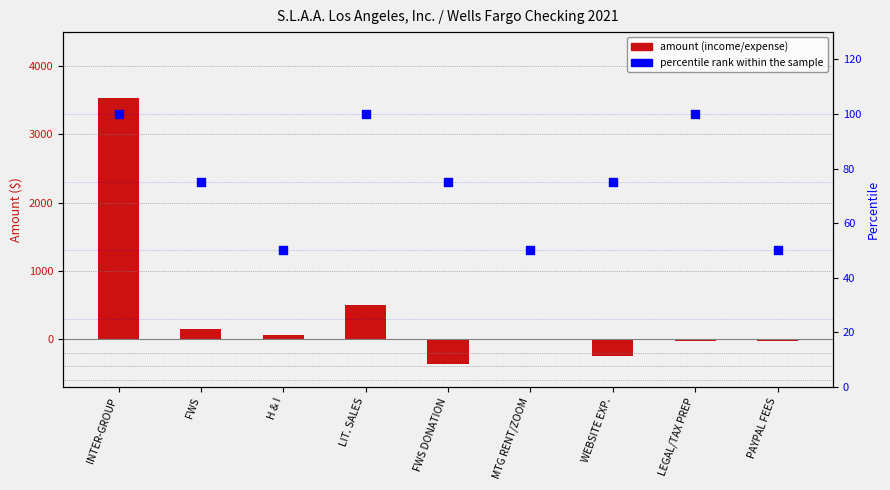

Which series has the largest total across all categories?

amount